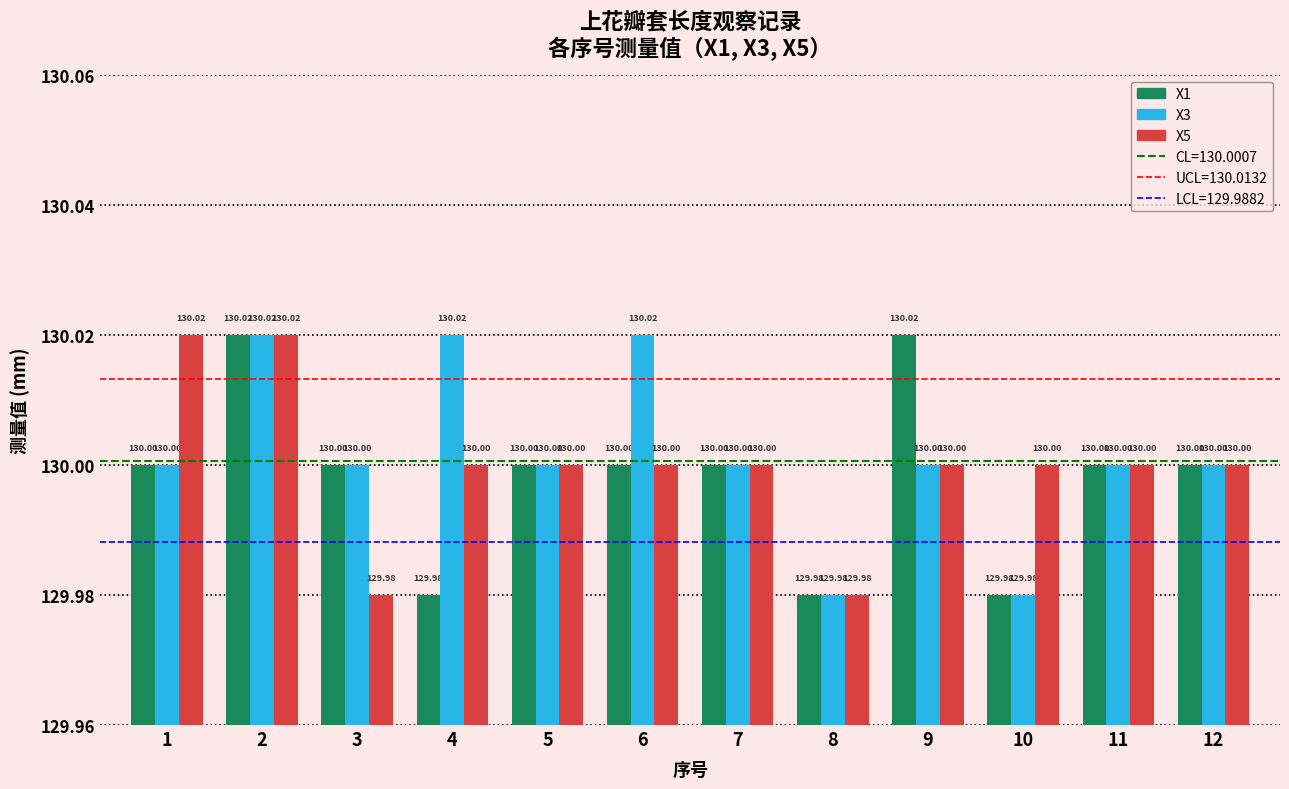

Rank the series by their average value, from lowest to highest.

X1, X5, X3